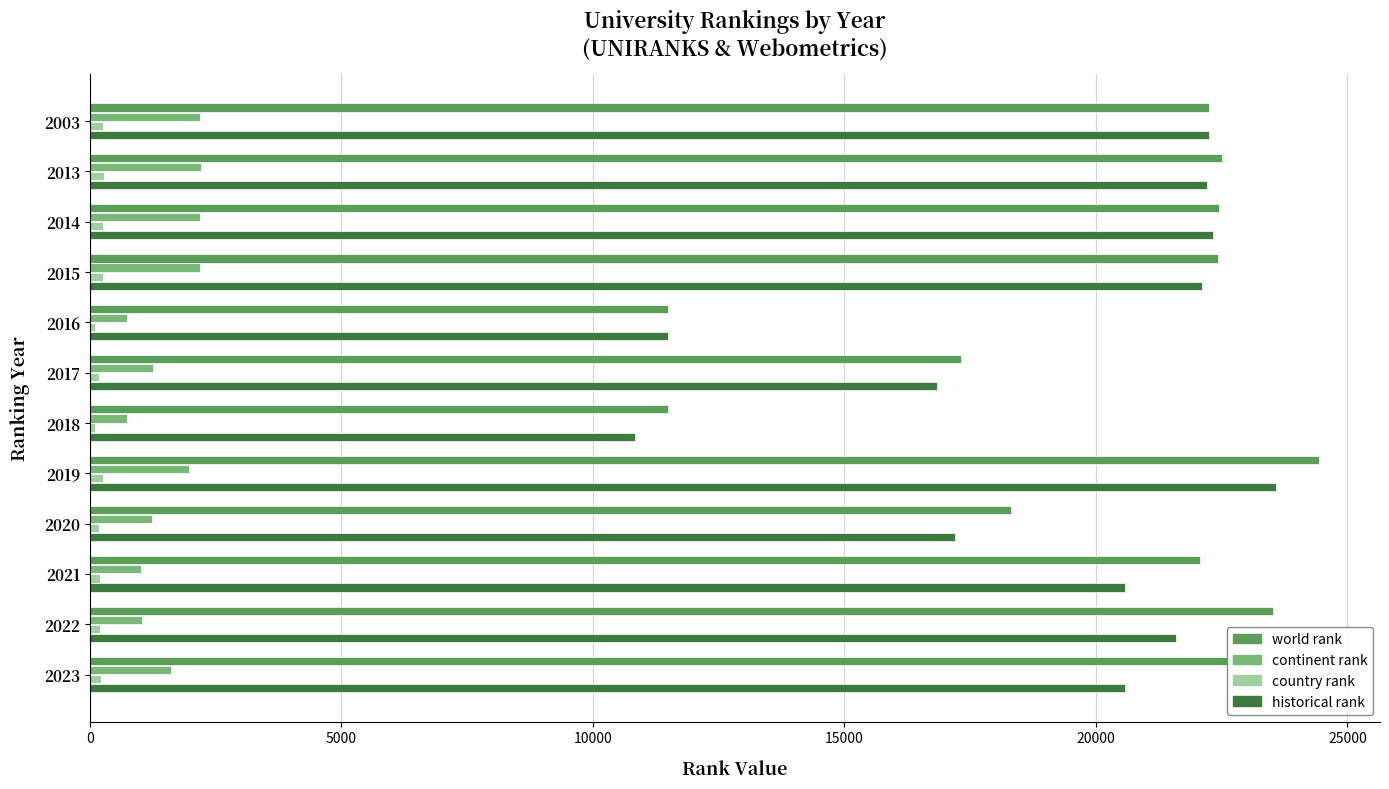

At how many categories does at least one series exceed 9073?

12